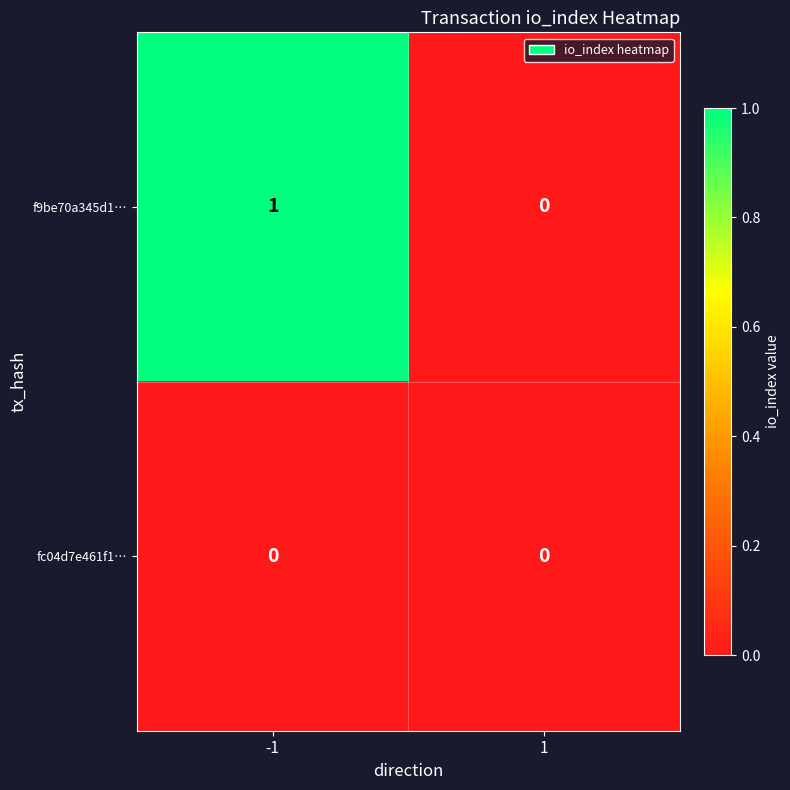

Is it true that fc04d7e461f1… equals 0 at 1?

True